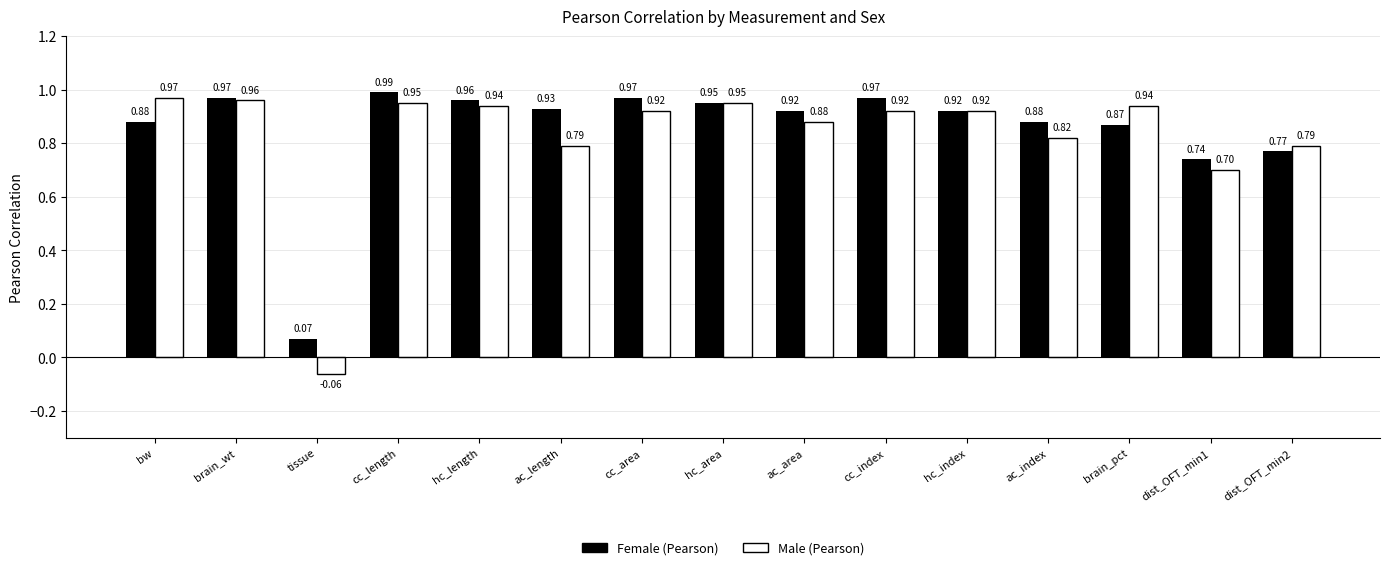

Is the value of Female (Pearson) at ac_area greater than the value of Male (Pearson) at hc_length?

No